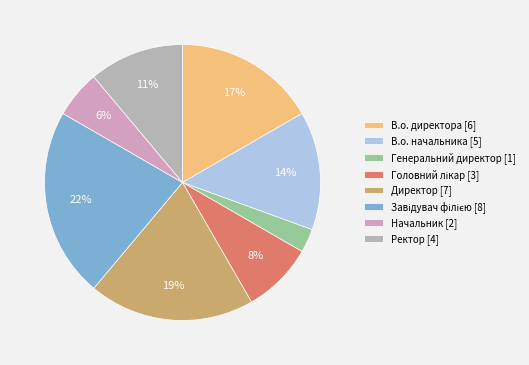

How many slices are in this pie chart?

8